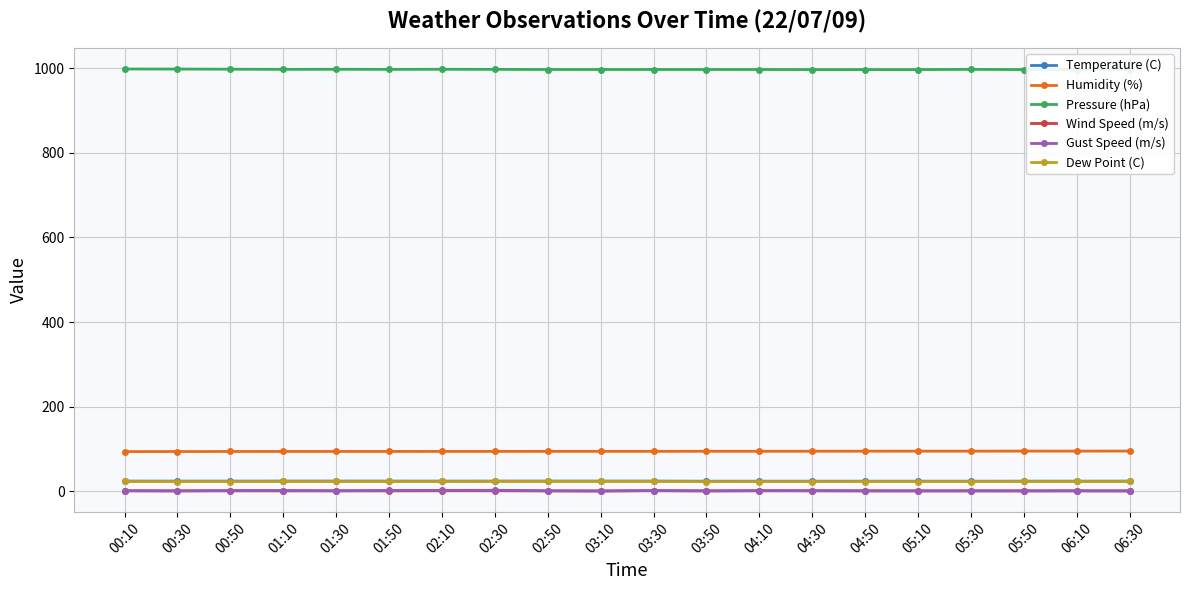

True or false: Wind Speed (m/s) has a value of 1.4 at 01:50.

False